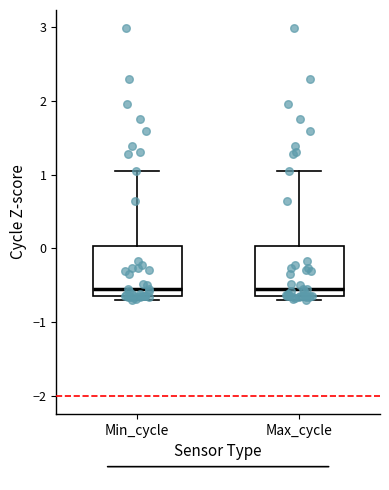

Where does the upper whisker of the box for Min_cycle end on the y-axis? The values are not printed on the chart, so give them approximately, as read against the axis.

1.1